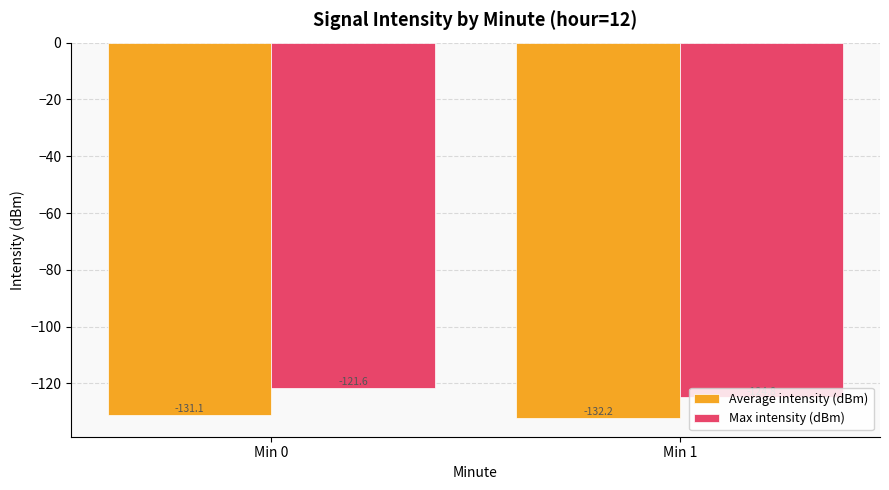

Rank the series by their maximum value, from highest to lowest.

Max intensity (dBm), Average intensity (dBm)